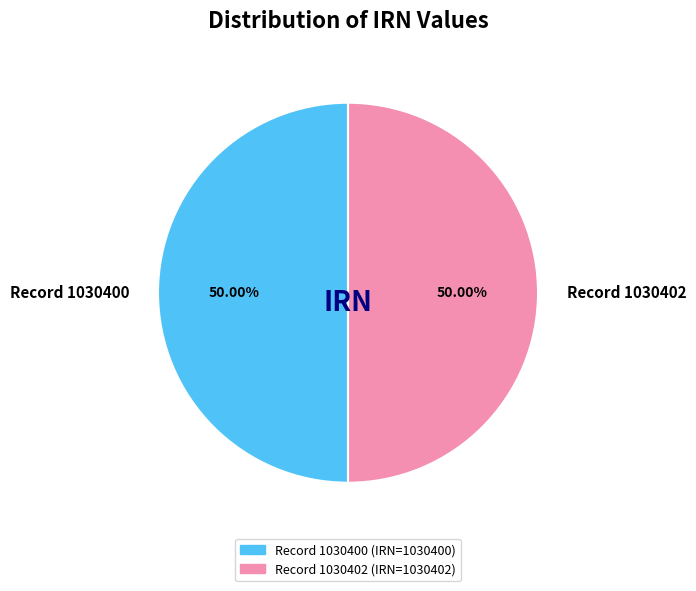

Approximately how many times larger is the value at Record 1030400 compared to Record 1030402?

1.0